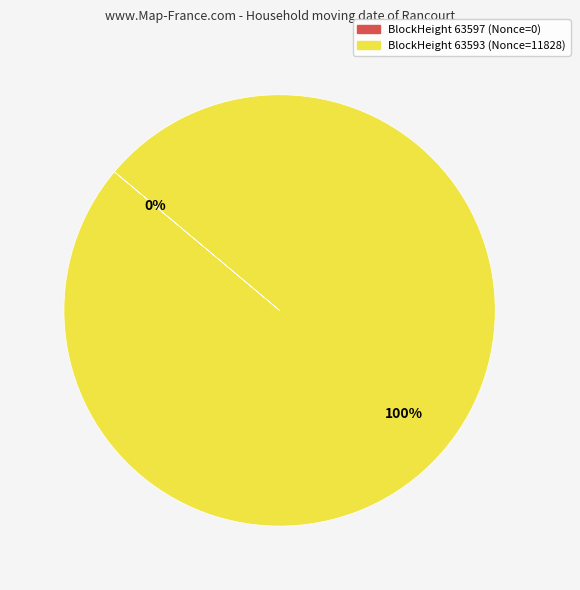

Rank the categories by value from highest to lowest.

63593, 63597